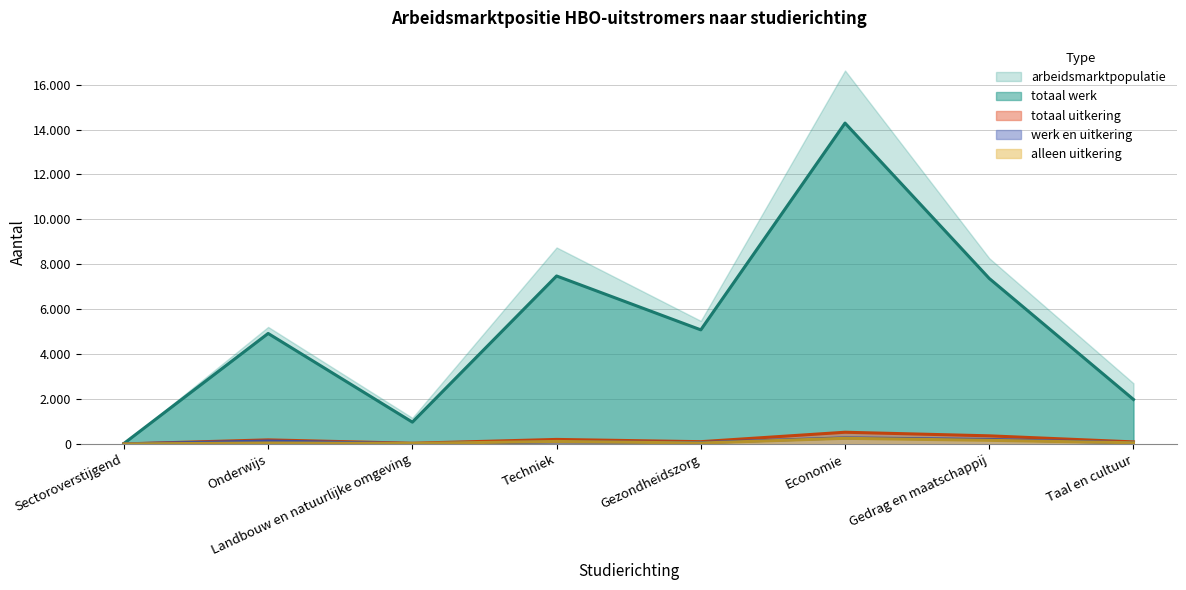

What is the difference between the totaal uitkering values at Gedrag en maatschappij and Taal en cultuur?

270